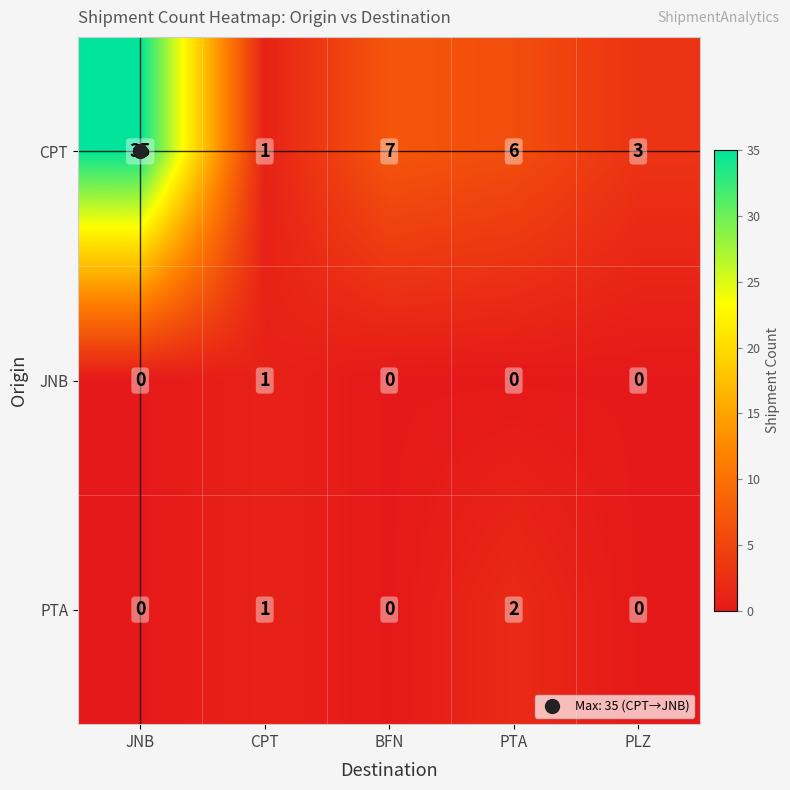

What is the maximum value shown in the chart?

35